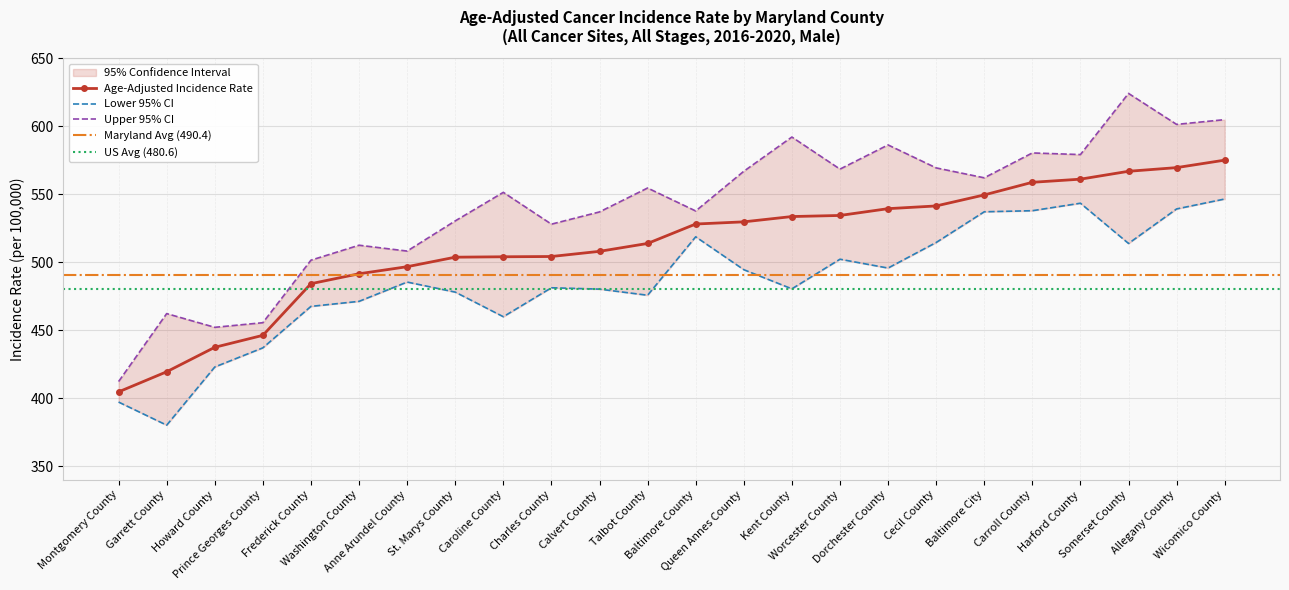

In Upper 95% CI, how many points are higher than both neighbors (excluding endpoints)?

8